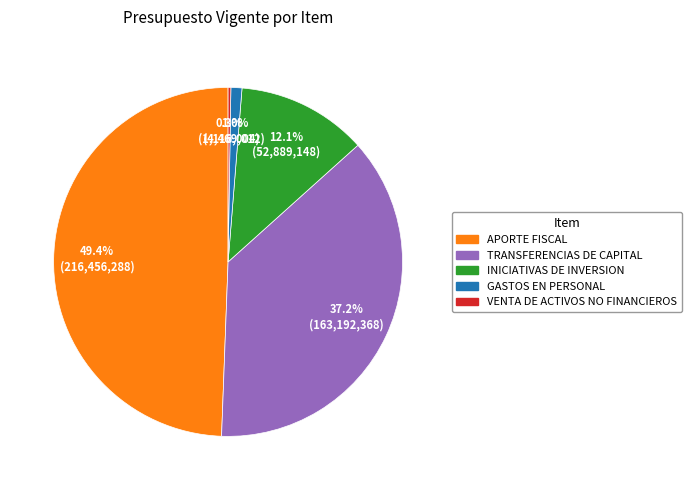

Does any single category account for the majority?

No